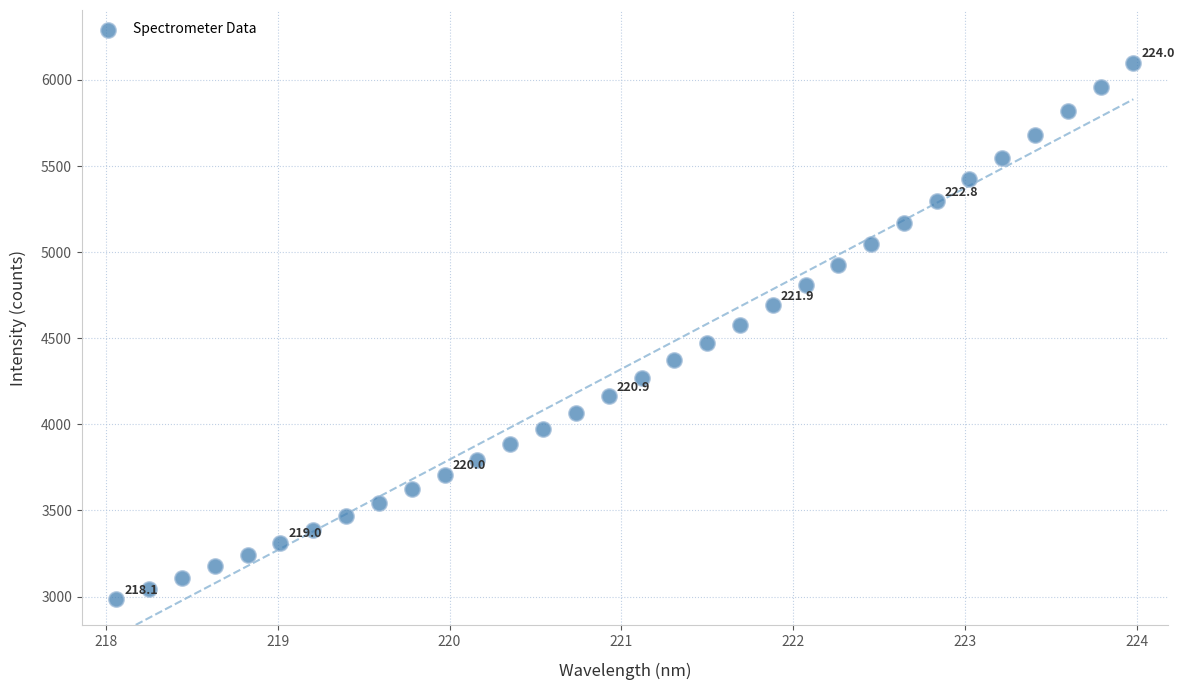

What is the range of X values (max minus min)?

5.9